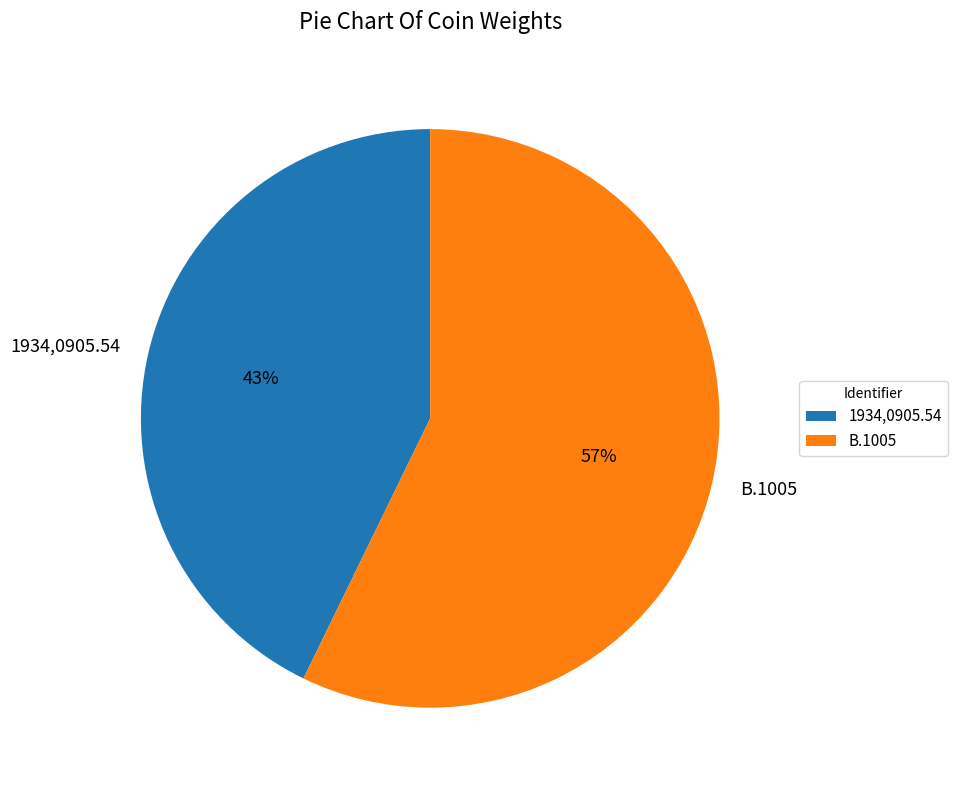

Between 1934,0905.54 and B.1005, which is larger?

B.1005